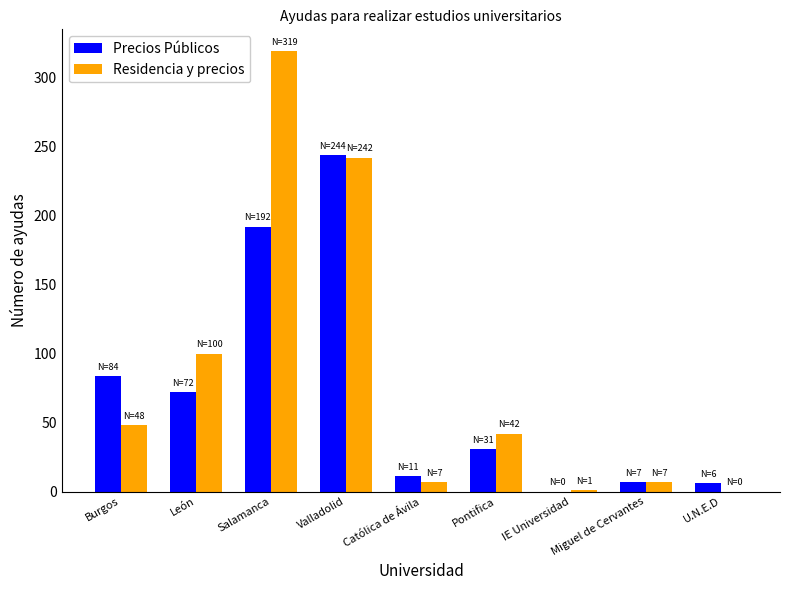

Which series changed the most between Salamanca and Miguel de Cervantes?

Residencia y precios